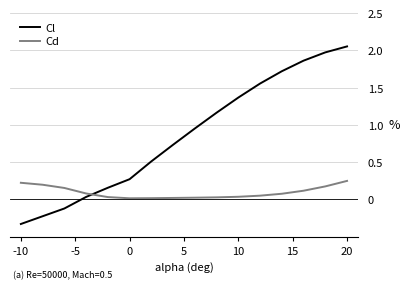

True or false: Cl has more than 0 points higher than both neighbors.

False